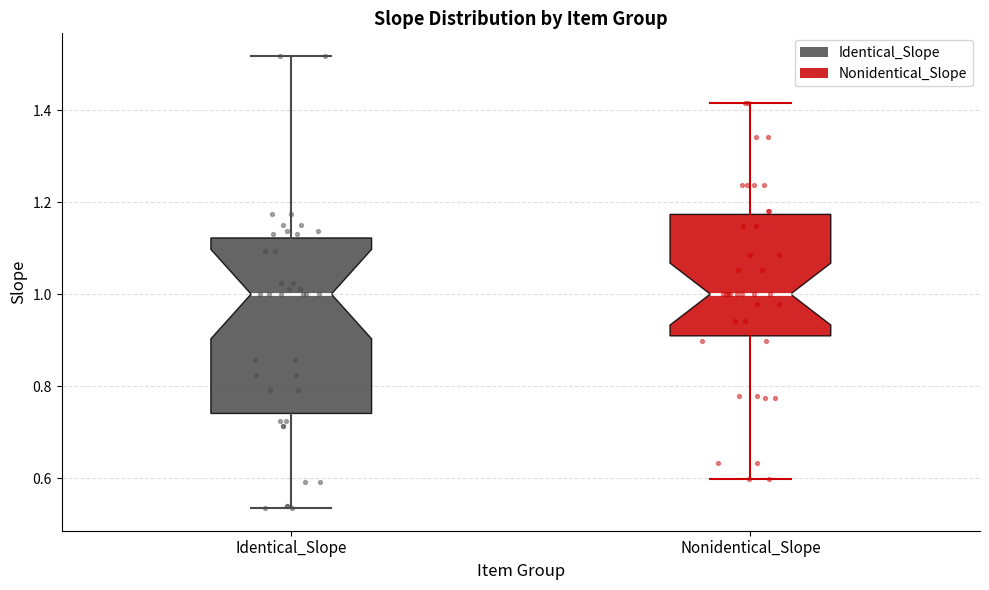

Reading left to right, read every box against the y-axis: the position of its median line, the range the box covers, and the ends of its whiskers. The values are not printed on the chart, so give them approximately, as read against the axis.

Identical_Slope: median 1.00, box 0.74 to 1.12, whiskers 0.54 to 1.52
Nonidentical_Slope: median 1.00, box 0.90 to 1.18, whiskers 0.60 to 1.42